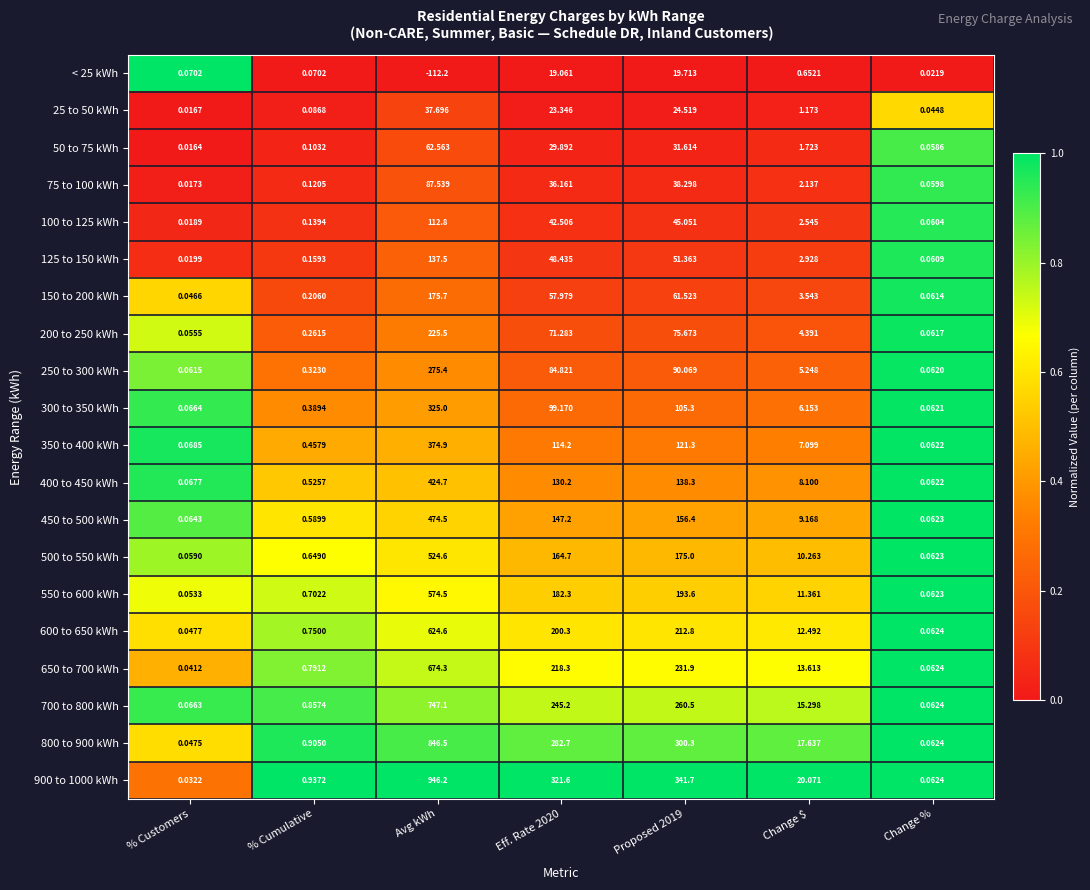

Is the value of 125 to 150 kWh at Eff. Rate 2020 greater than the value of 500 to 550 kWh at % Customers?

Yes